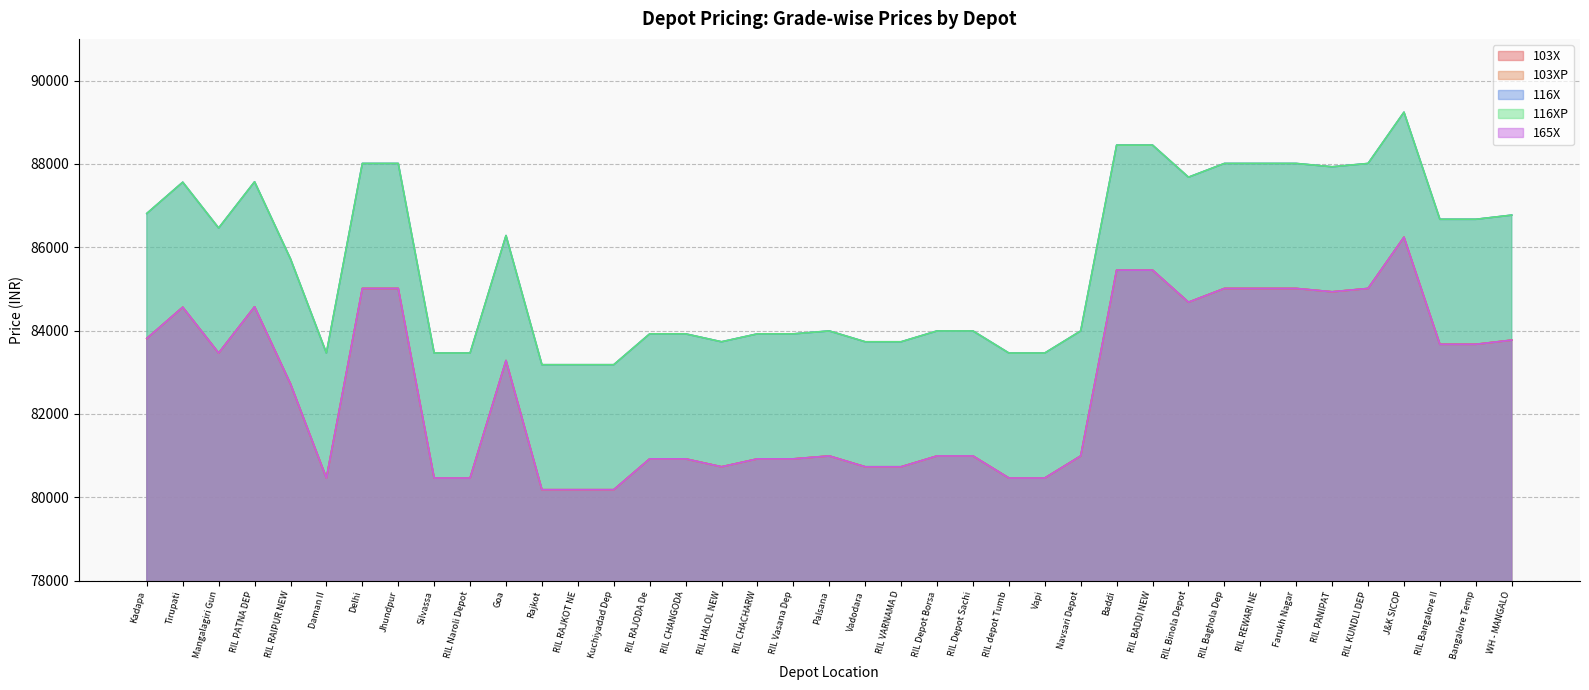

What is the label of the 5th point from the right?

RIL KUNDLI DEP